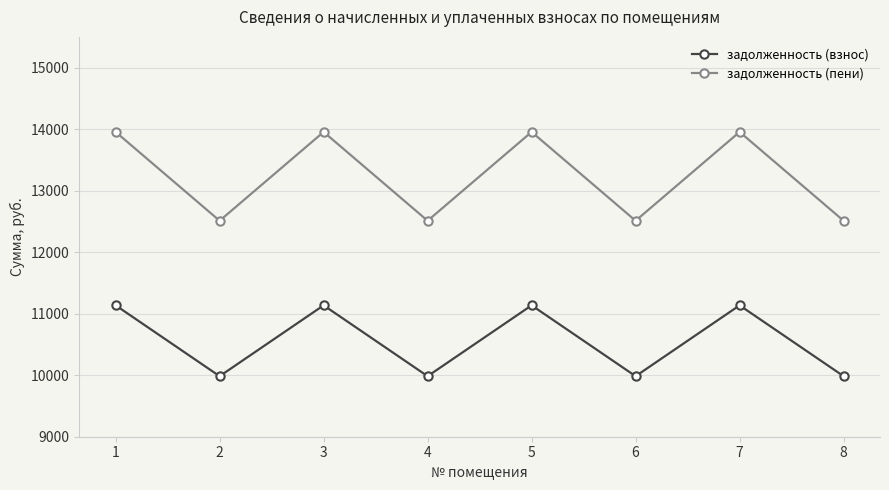

At which category does задолженность (взнос) reach its first local valley?

2